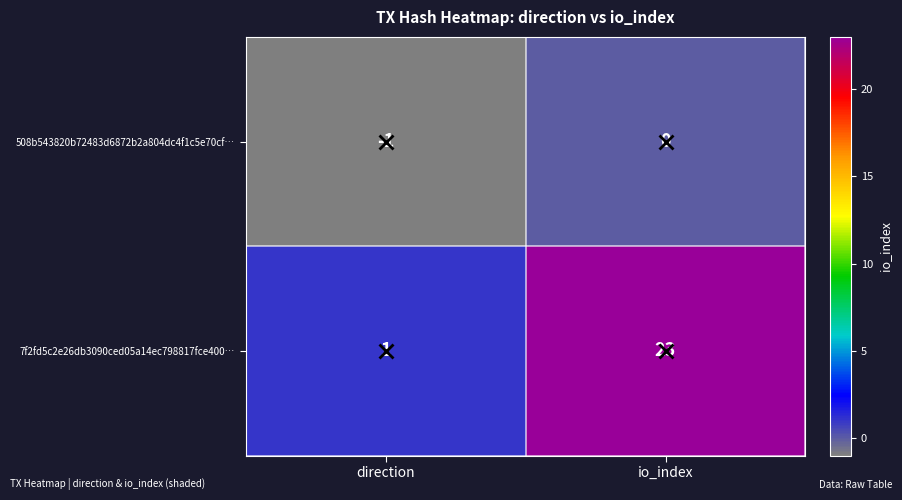

What is the average value of the 7f2fd5c2e26db3090ced05a14ec798817fce400… series?

12